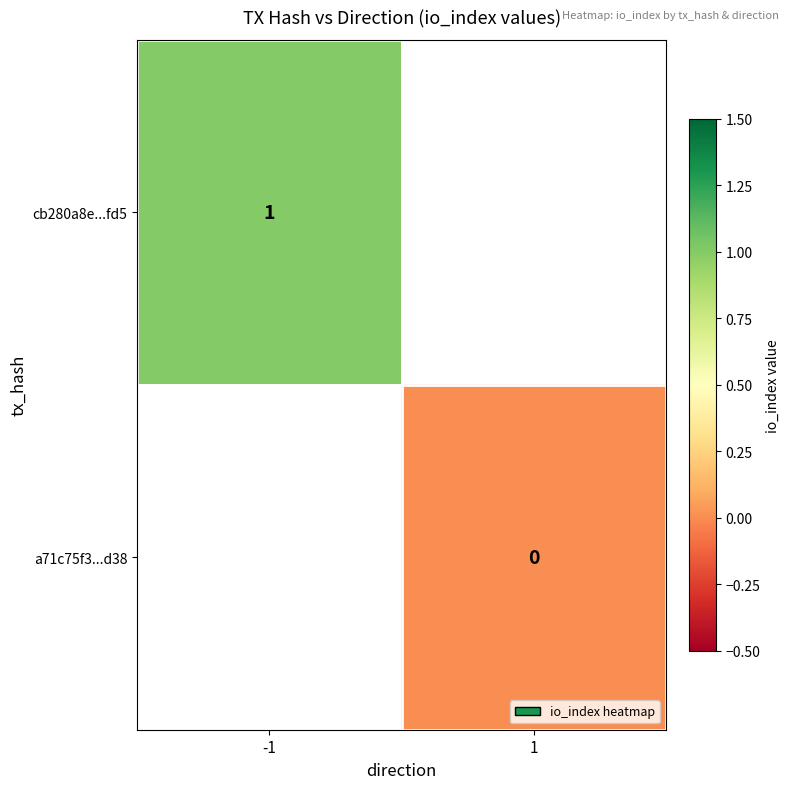

Is it true that cb280a8e...fd5 equals 1.0 at -1?

True